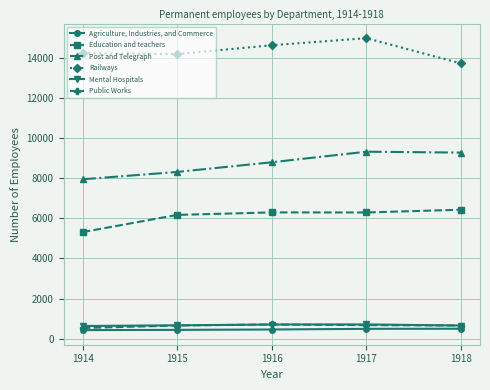

True or false: Railways and Education and teachers cross at least once.

False